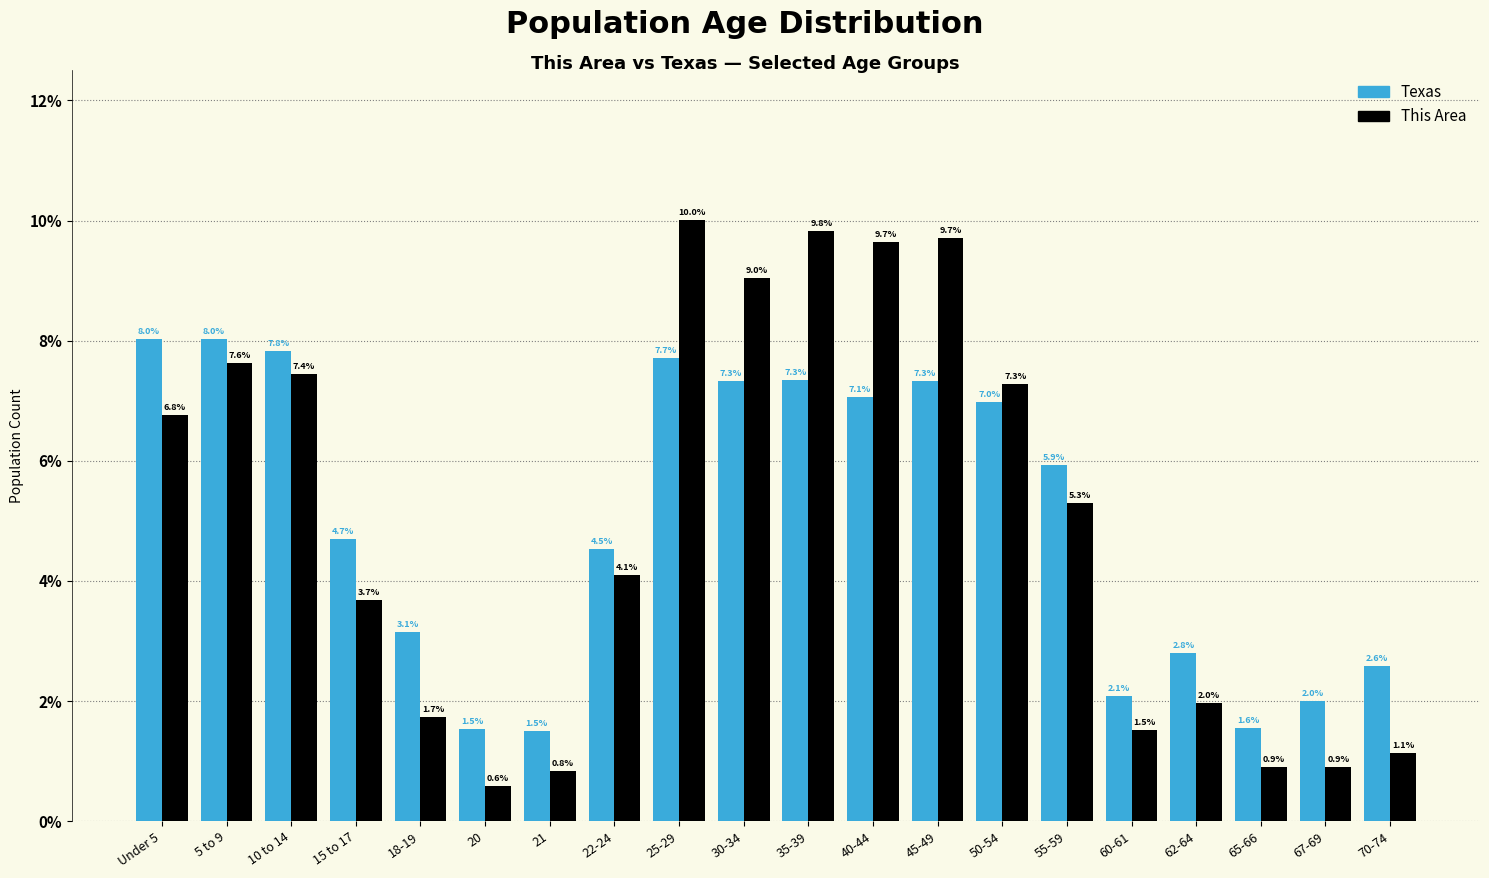

Reading left to right, list all the values displayed in this chart.

Texas: 8.0	8.0	7.8	4.7	3.1	1.5	1.5	4.5	7.7	7.3	7.3	7.1	7.3	7.0	5.9	2.1	2.8	1.6	2.0	2.6
This Area: 6.8	7.6	7.4	3.7	1.7	0.6	0.8	4.1	10.0	9.0	9.8	9.7	9.7	7.3	5.3	1.5	2.0	0.9	0.9	1.1